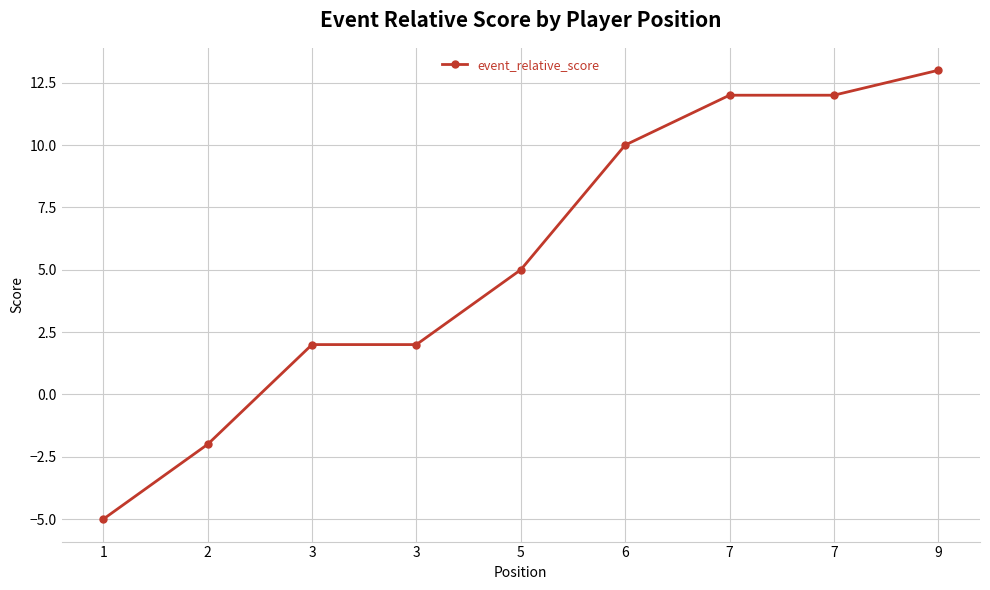

Rank the categories by value from highest to lowest.

9, 7, 7, 6, 5, 3, 3, 2, 1